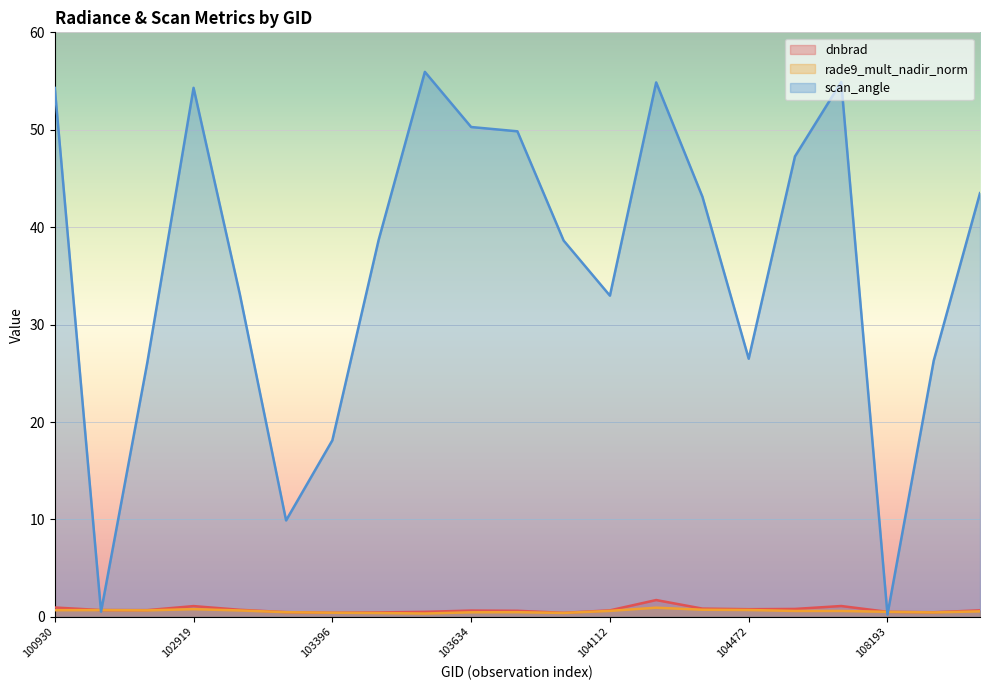

Count the rade9_mult_nadir_norm values in the range 0 to 1.

21